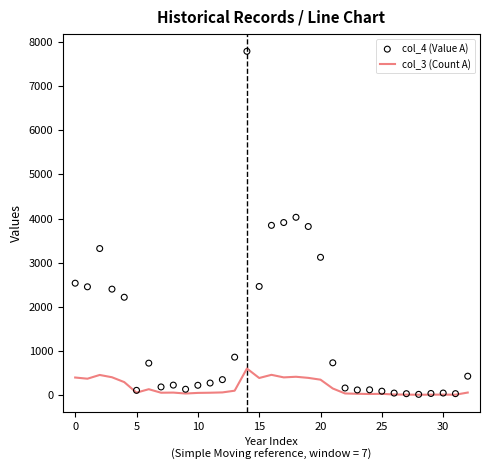

Which series reaches the maximum Y coordinate?

col_4 (Value A)